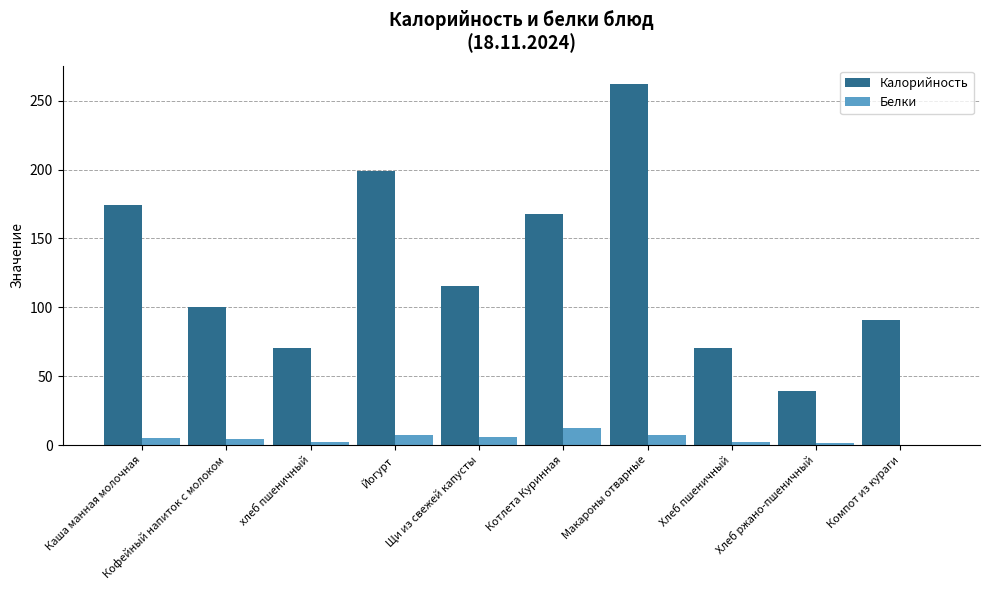

Does the chart contain stacked bars?

No